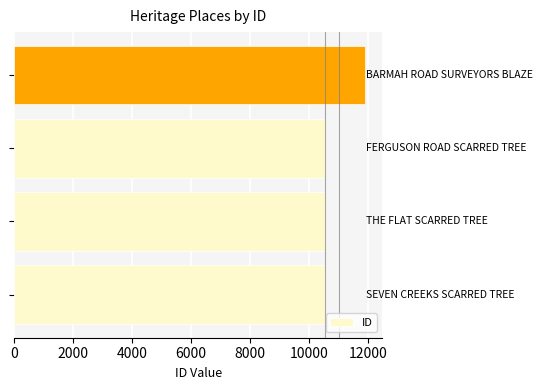

What is the average value?

10870